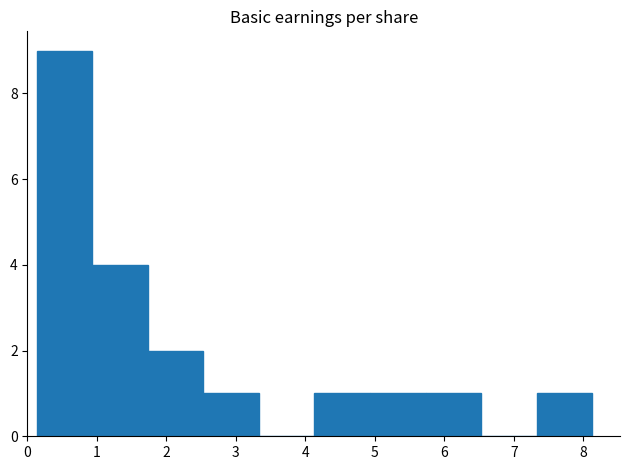

What is the height of the bar covering 4.13 to 4.93 on the x-axis? Neither the bar edges nor the heights are printed on the chart, so give them approximately, as read against the axes.

1